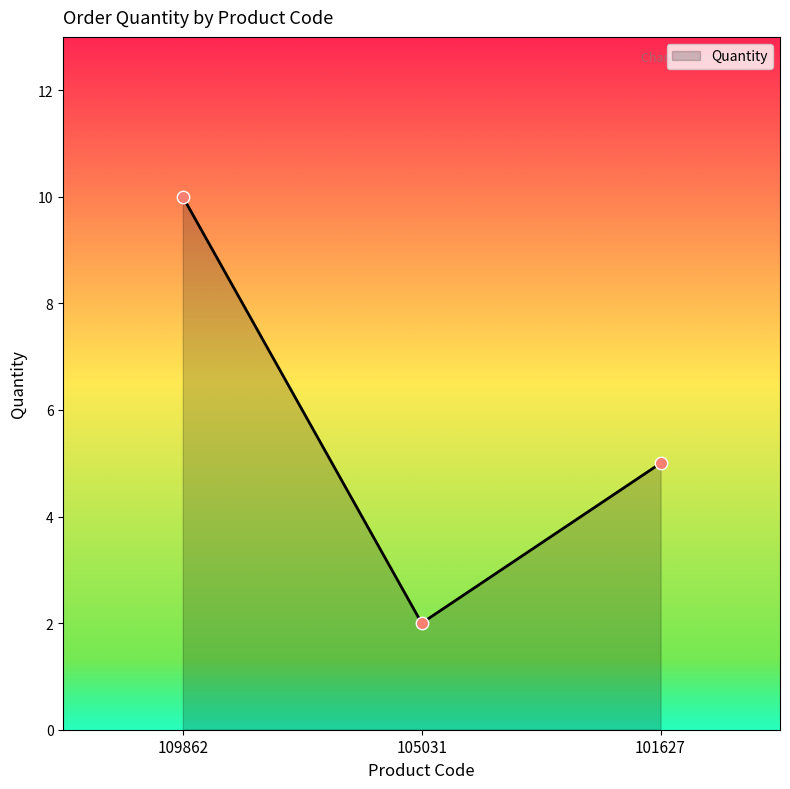

What is the change in value from 105031 to 101627?

+3